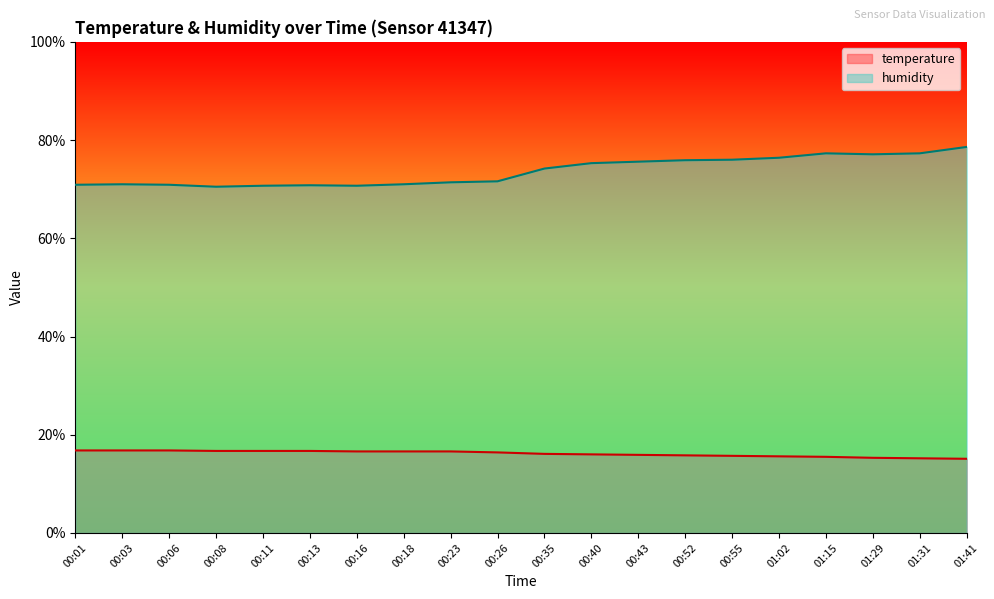

Reading left to right, what are all the values shown in this chart?

temperature: 00:01=16.8	00:03=16.8	00:06=16.8	00:08=16.7	00:11=16.7	00:13=16.7	00:16=16.6	00:18=16.6	00:23=16.6	00:26=16.4	00:35=16.1	00:40=16.0	00:43=15.9	00:52=15.8	00:55=15.7	01:02=15.6	01:15=15.5	01:29=15.3	01:31=15.2	01:41=15.1
humidity: 00:01=70.9	00:03=71.0	00:06=70.9	00:08=70.5	00:11=70.7	00:13=70.8	00:16=70.7	00:18=71.0	00:23=71.4	00:26=71.6	00:35=74.2	00:40=75.3	00:43=75.6	00:52=75.9	00:55=76.0	01:02=76.4	01:15=77.3	01:29=77.1	01:31=77.3	01:41=78.6